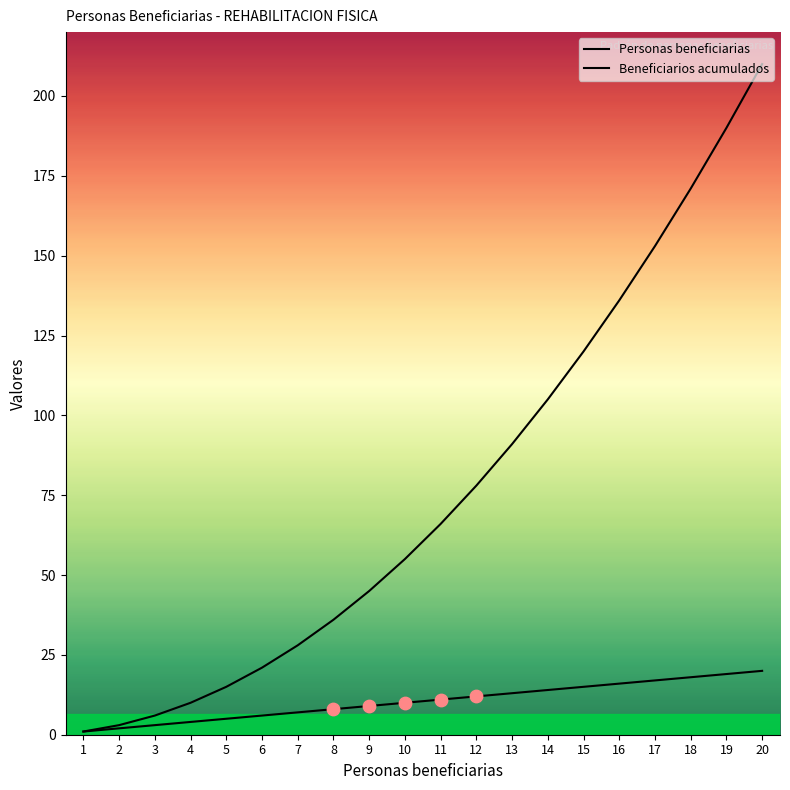

Which series contains the lowest Y value?

Personas beneficiarias